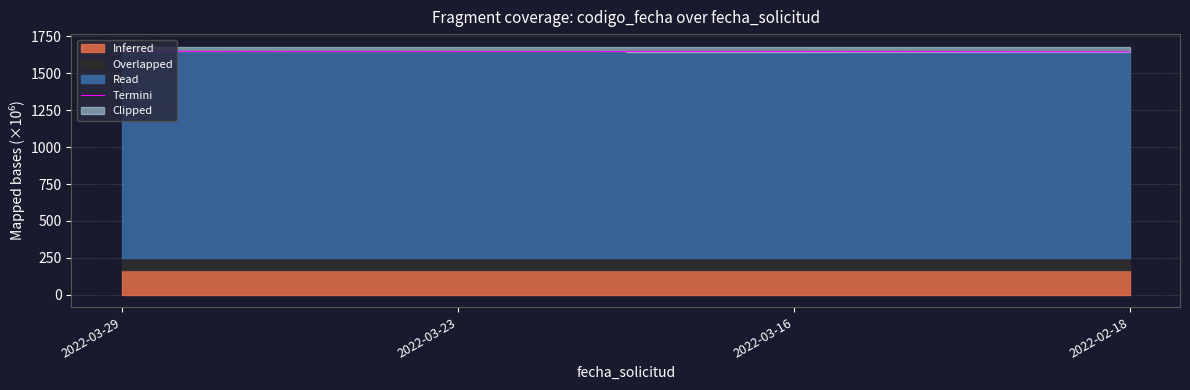

List the labels in order of value, largest first.

2022-03-29, 2022-03-23, 2022-03-16, 2022-02-18